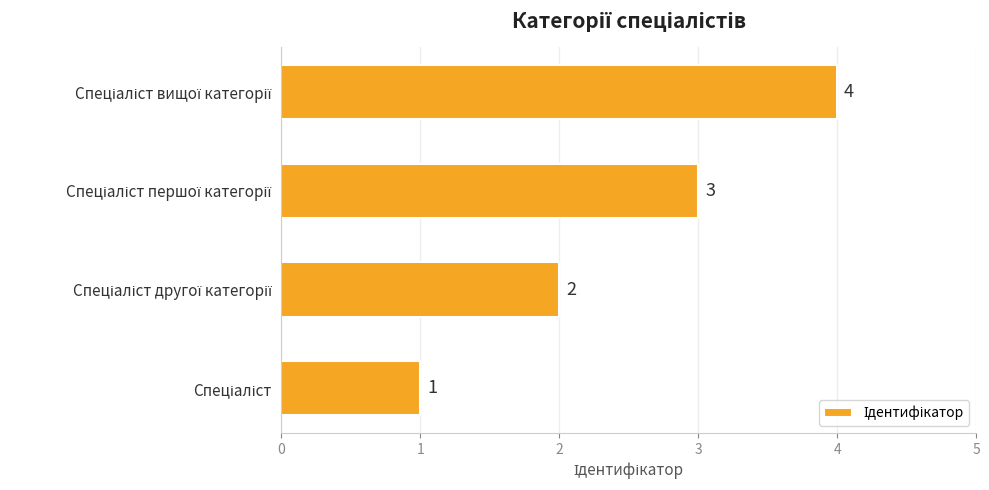

Count the values in the range 2 to 4.

3